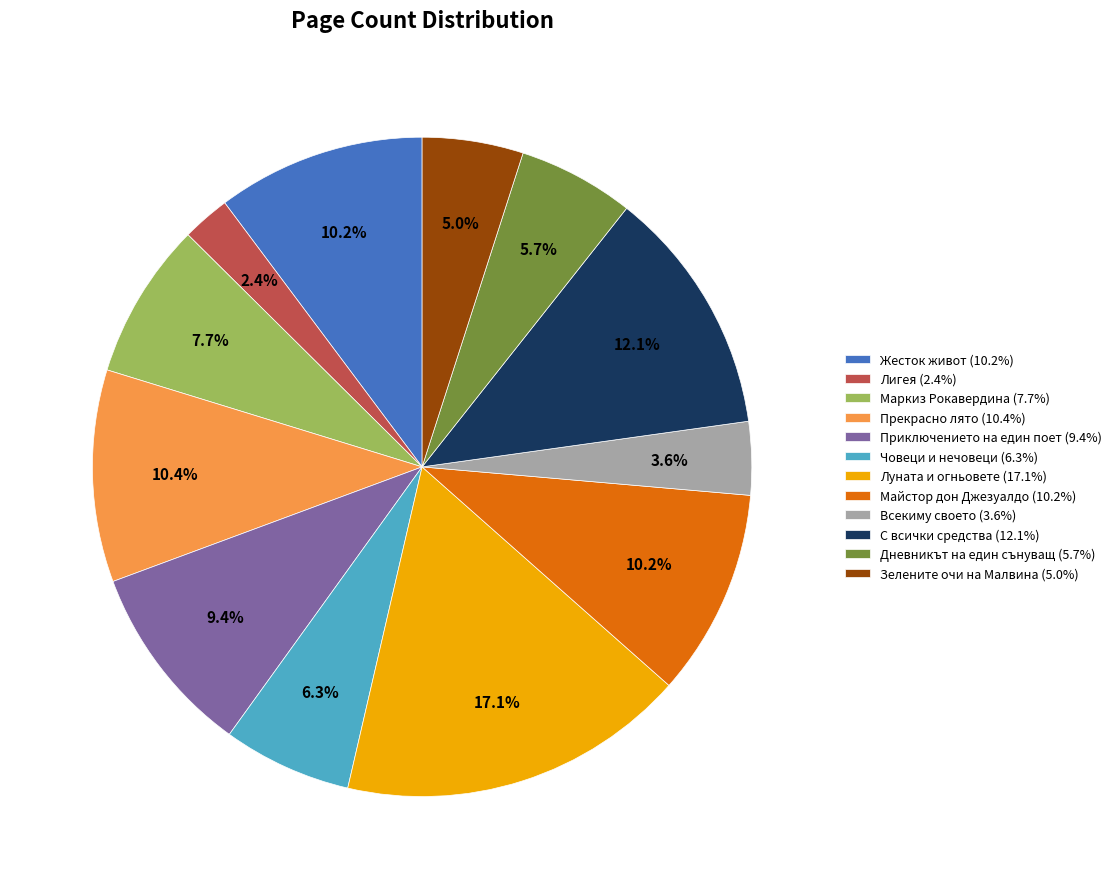

To the nearest percent, what is the difference between the Прекрасно лято and Човеци и нечовеци slice percentages?

4%